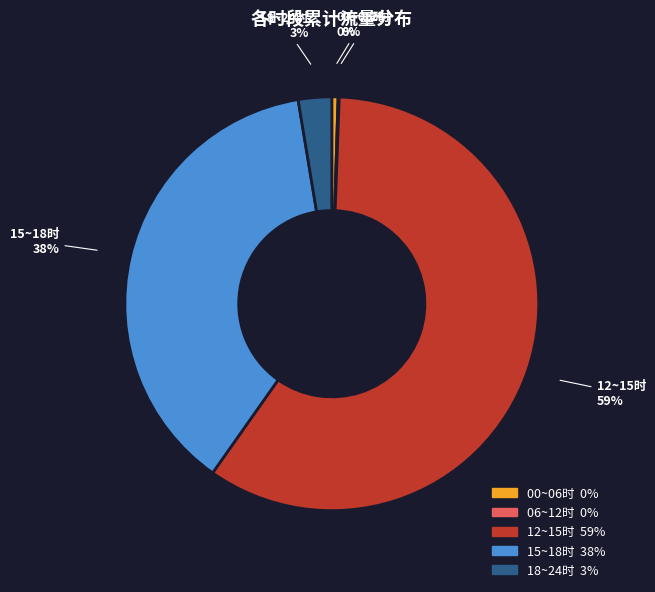

To the nearest percent, what is the difference between the largest and smallest slice percentages?

59%